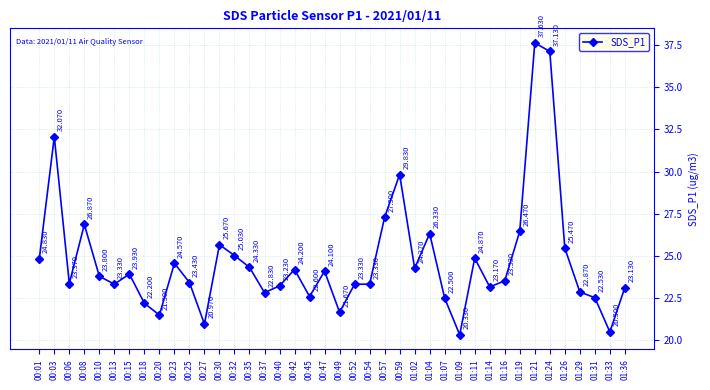

True or false: there are more than 0 points higher than both neighbors.

True